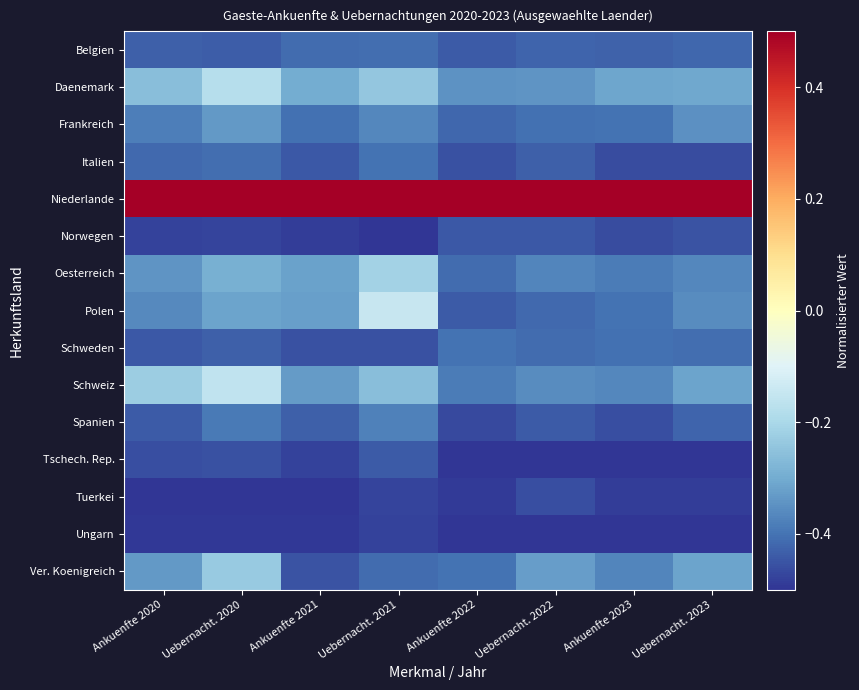

Count the number of data series in this chart.

15